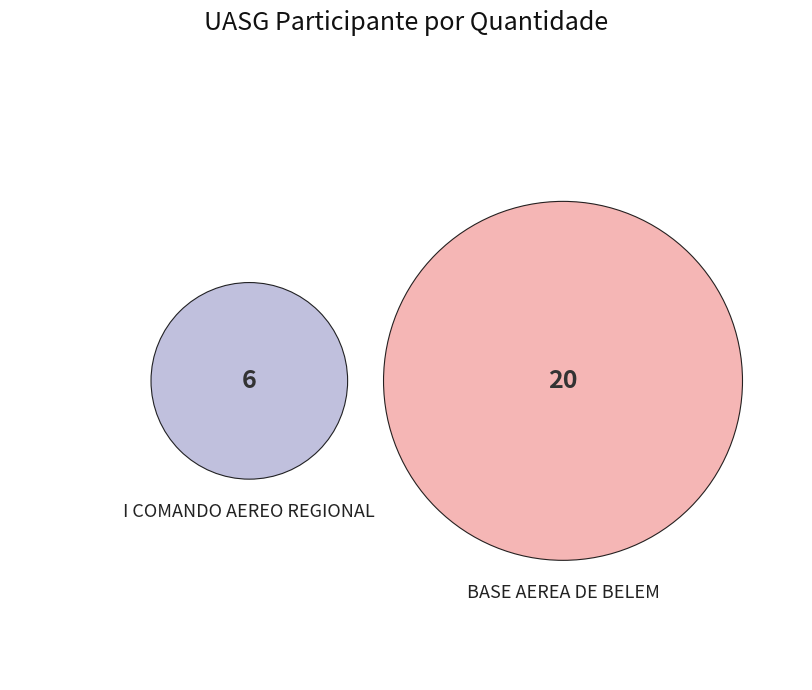

Is it true that 120086: I COMANDO AEREO REGIONAL is 23% of the pie?

True